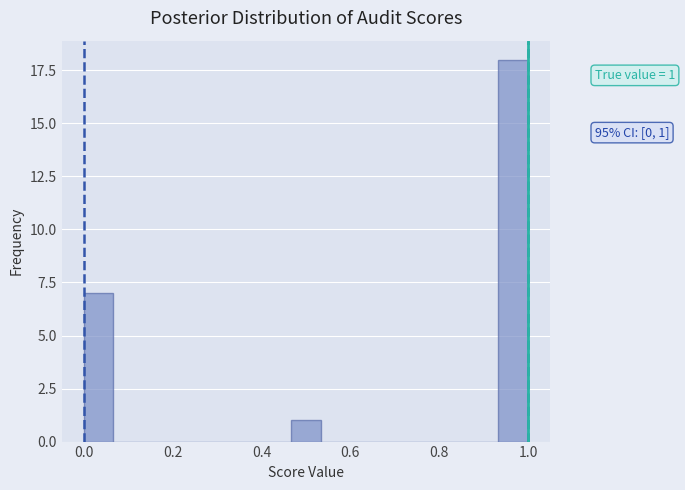

Read against the x-axis, roughly where is the centre of the tallest bar?

0.96